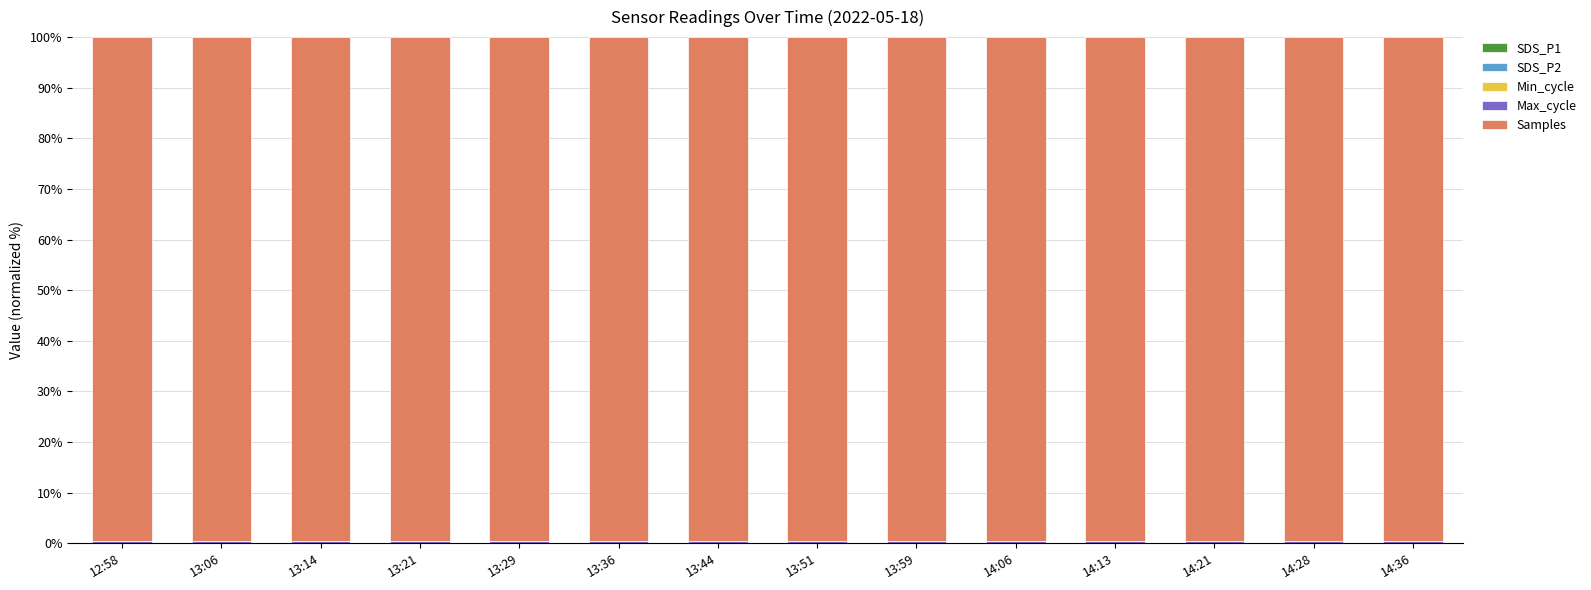

Rank the series at 13:44 from highest to lowest value.

Samples, Max_cycle, Min_cycle, SDS_P1, SDS_P2